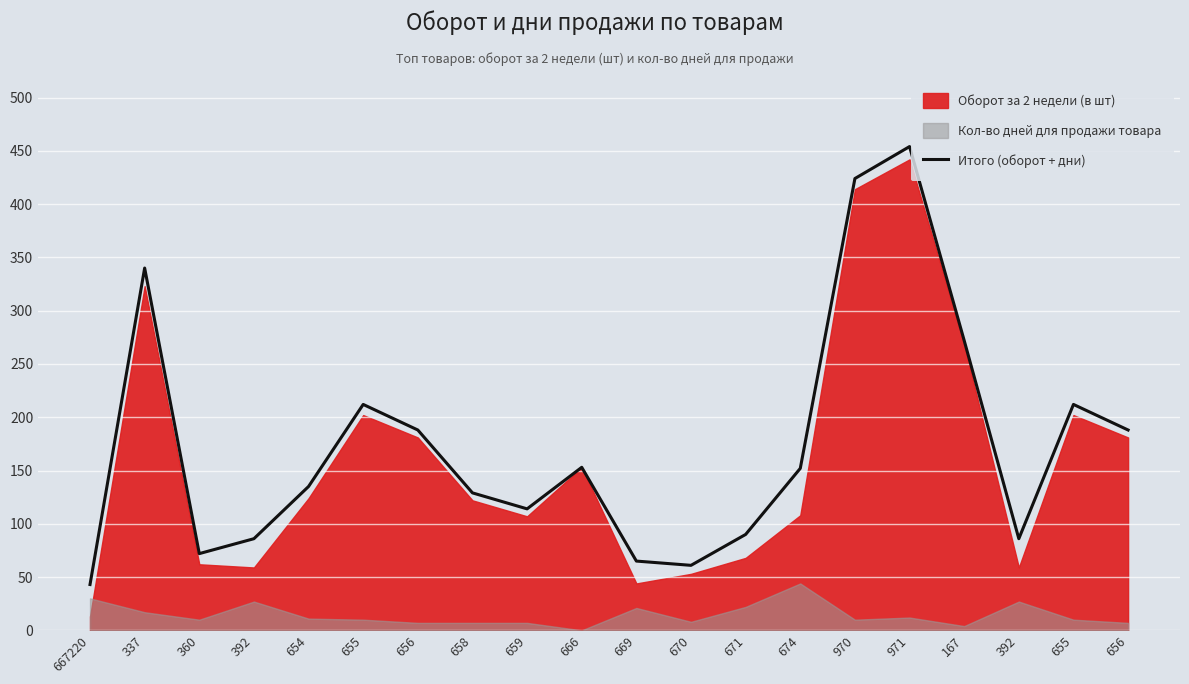

What is the difference between the second highest and second lowest values?

363